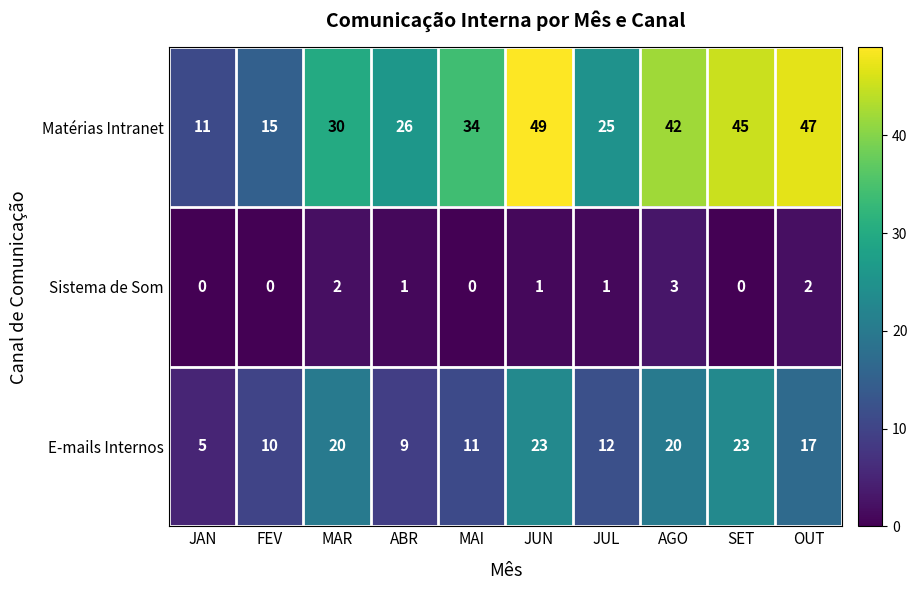

The value of Matérias Intranet at ABR is 17. True or false?

False